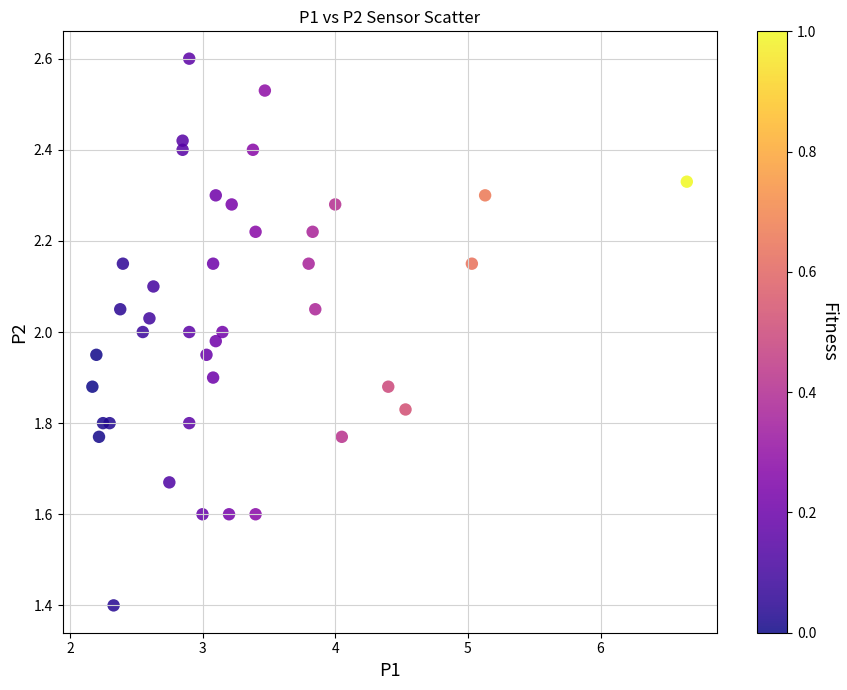

What is the range of Y values (max minus min)?

1.2